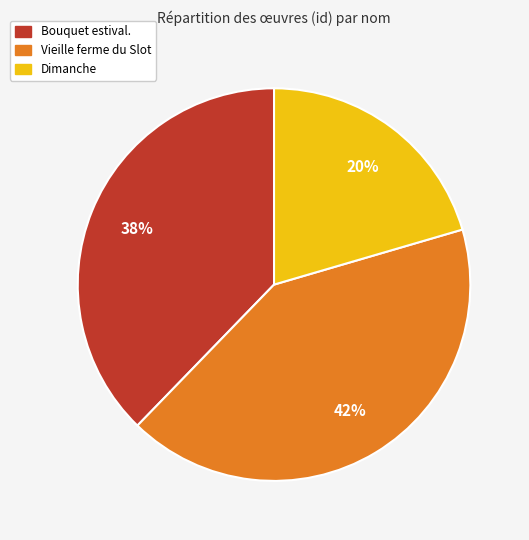

The Vieille ferme du Slot slice represents 42% of the pie. True or false?

True